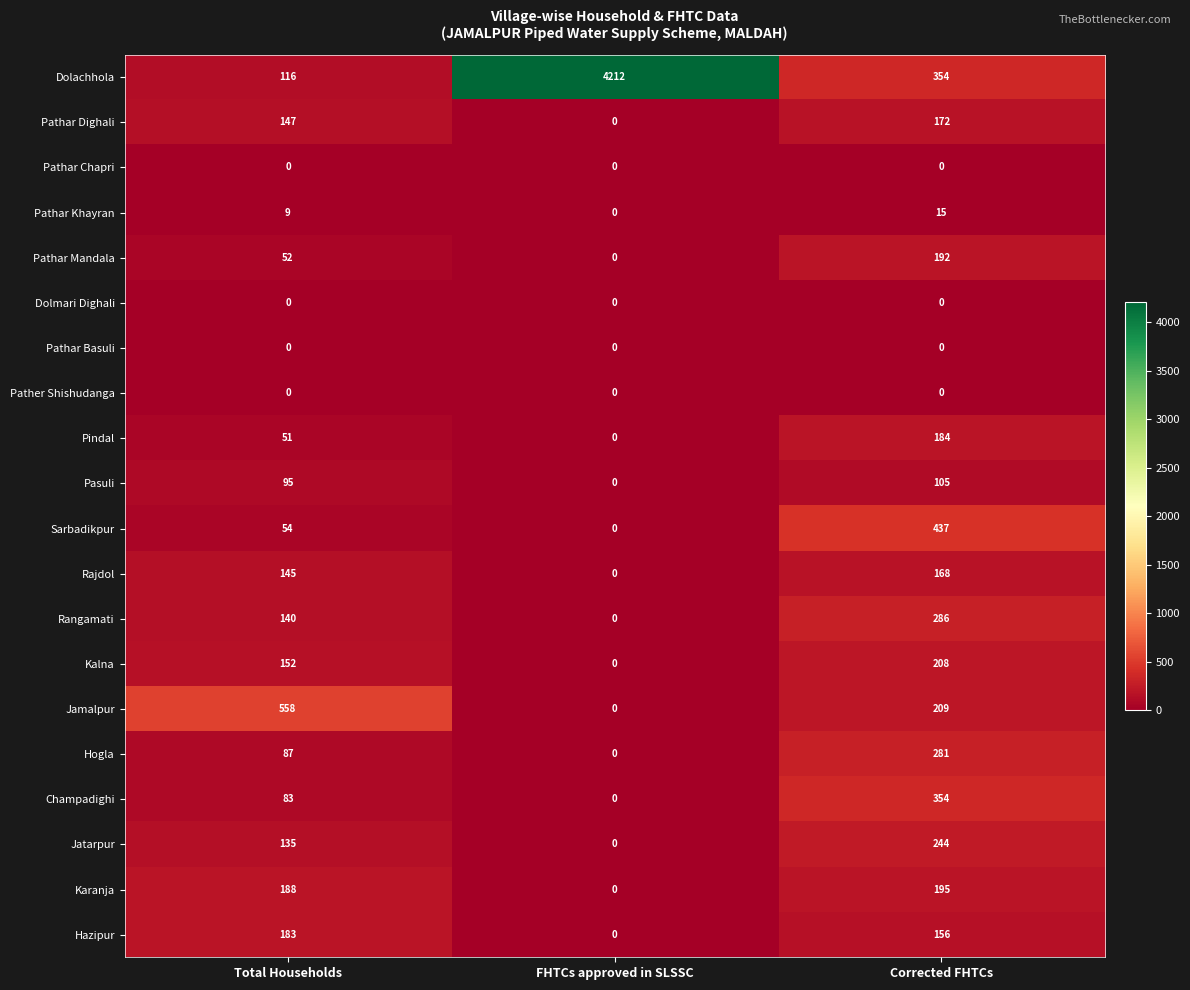

What is the approximate value of Karanja at Total Households, to the nearest 50?

200